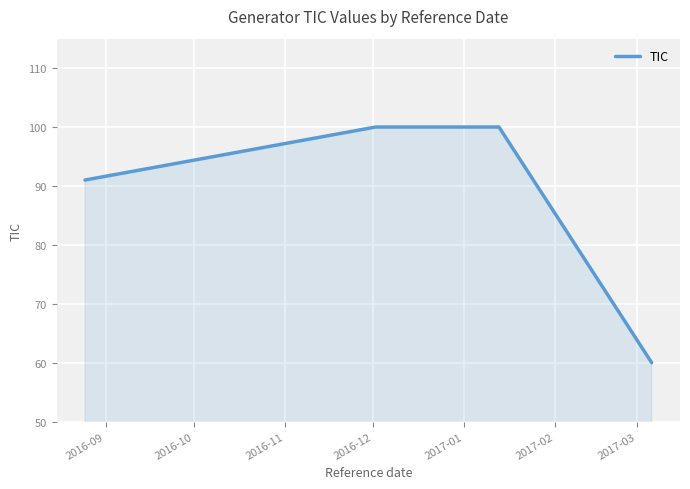

Does the chart display data point markers on the line(s)?

No